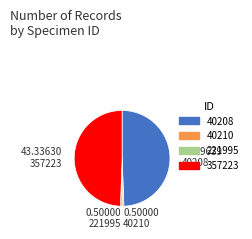

Is the sum of 40208 and 357223 greater than half?

Yes